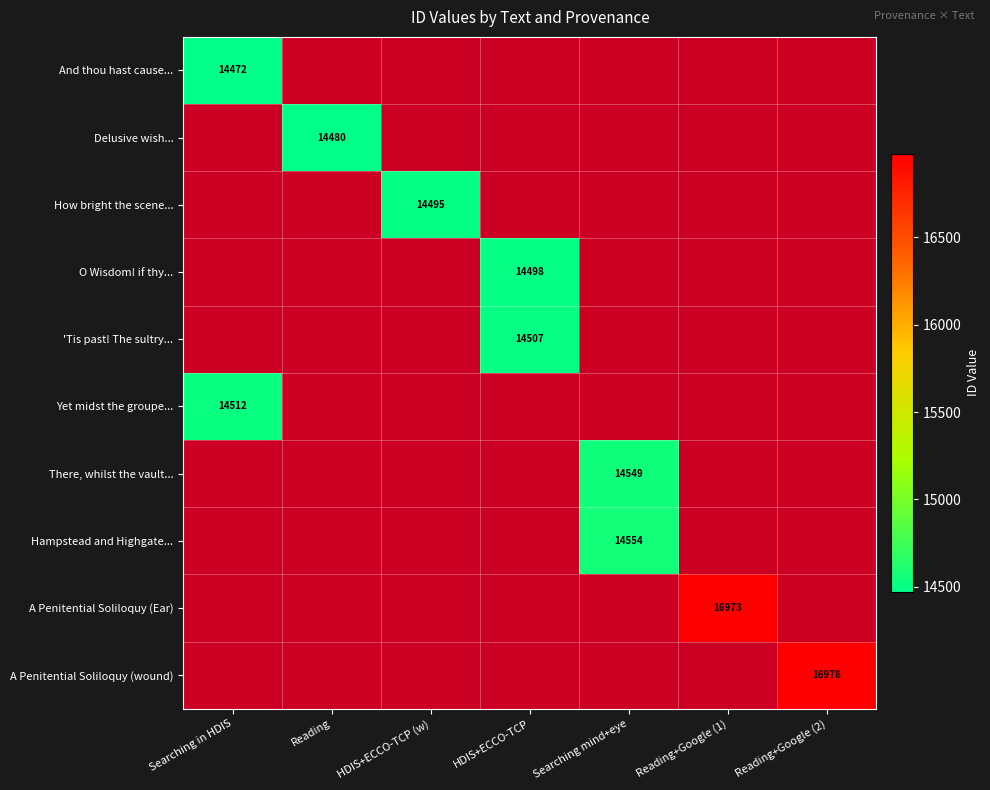

The Hampstead and Highgate... series shows 0 at Reading+Google (1). True or false?

True